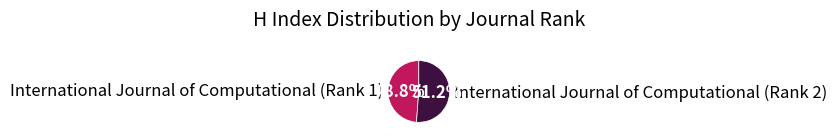

The International Journal of Computational (Rank 1) slice represents 49% of the pie. True or false?

True